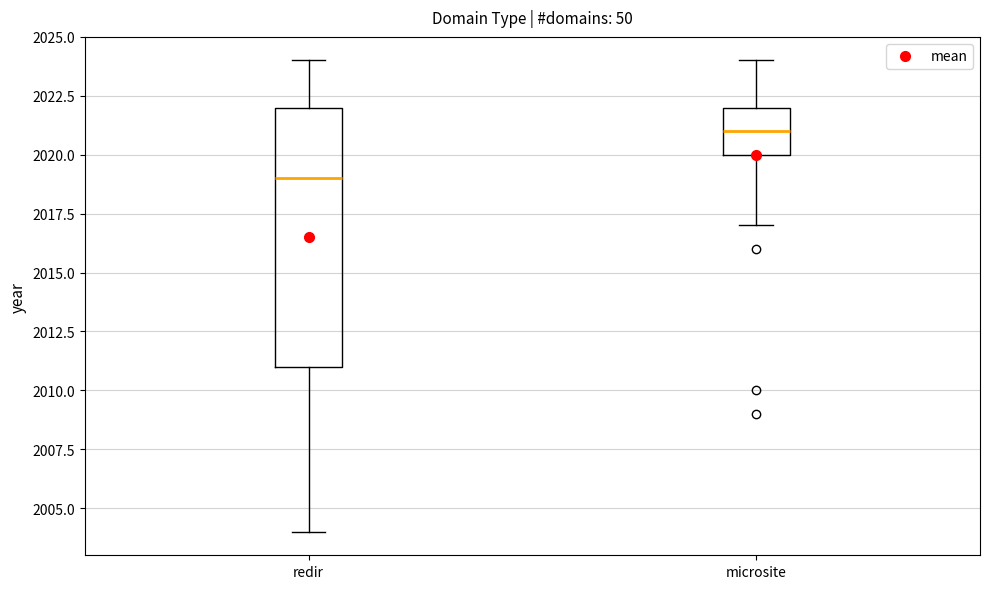

Which box's median line is the highest?

microsite